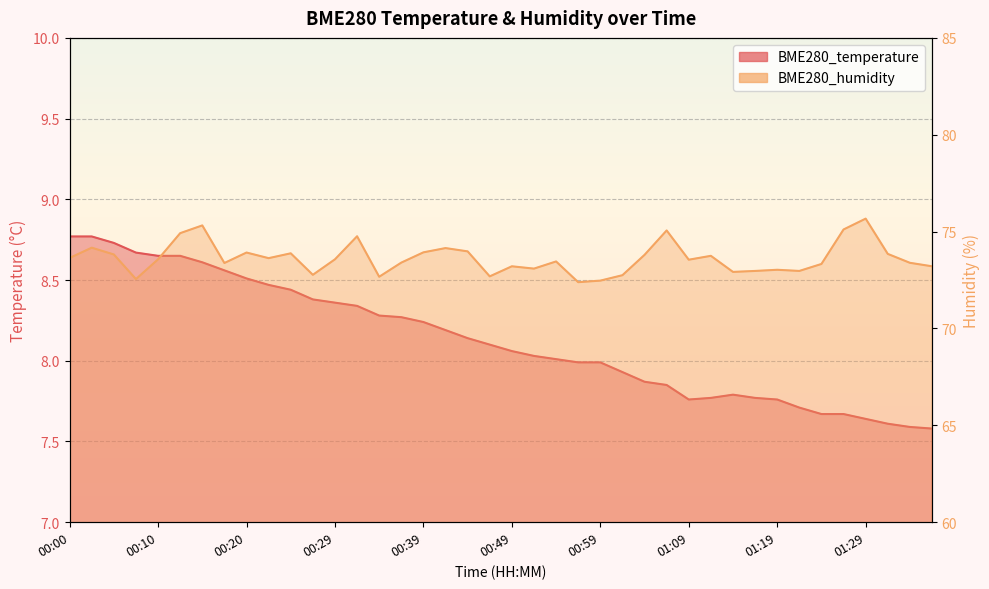

What is the difference between the maximum and minimum values in the BME280_temperature series?

1.2